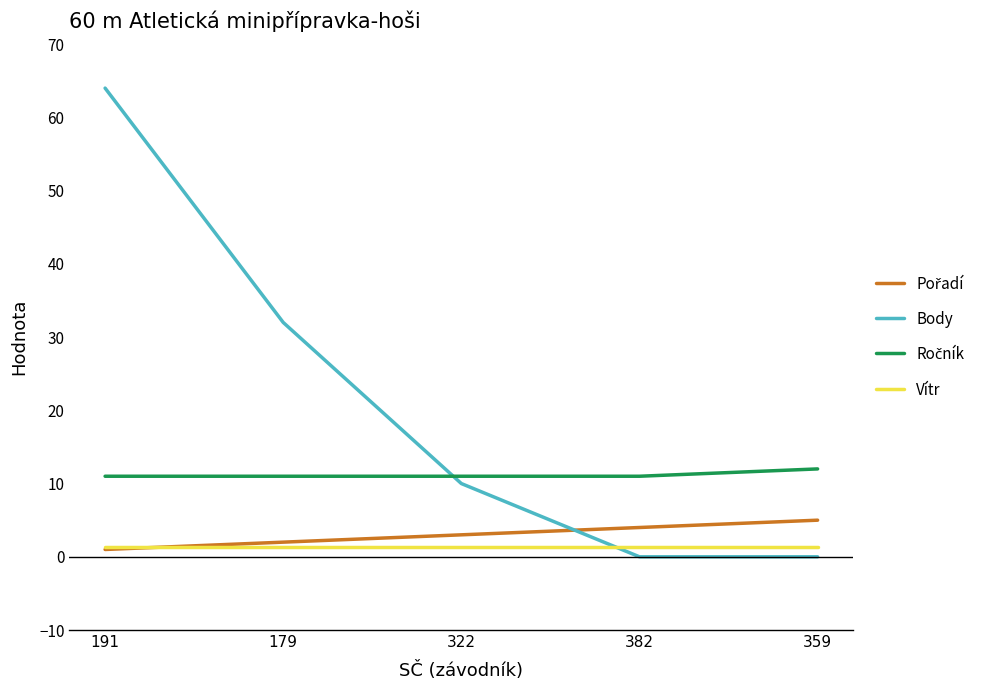

At which category is the sum across all series the highest?

191